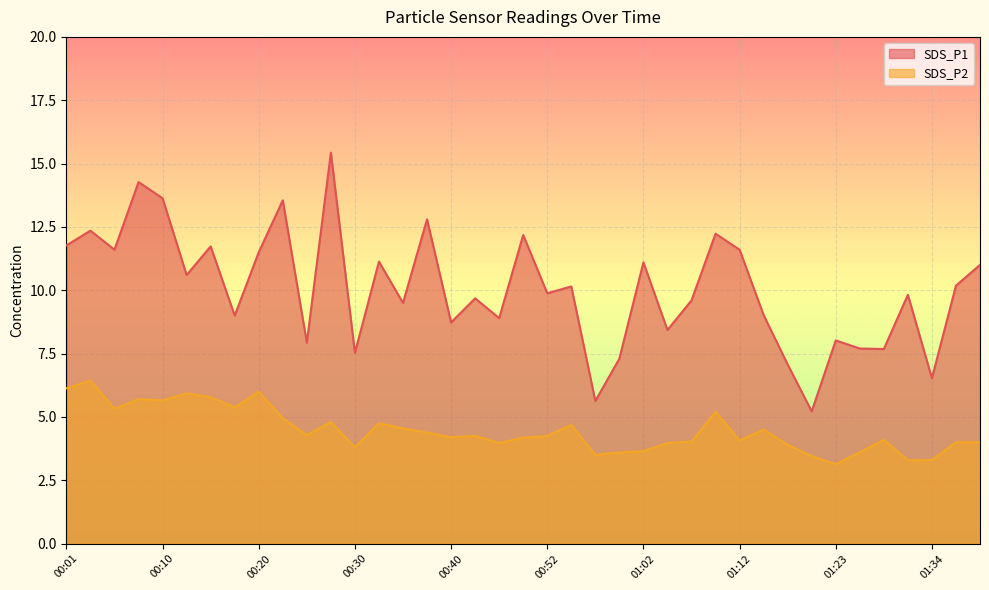

True or false: SDS_P2 and SDS_P1 cross at least once.

False